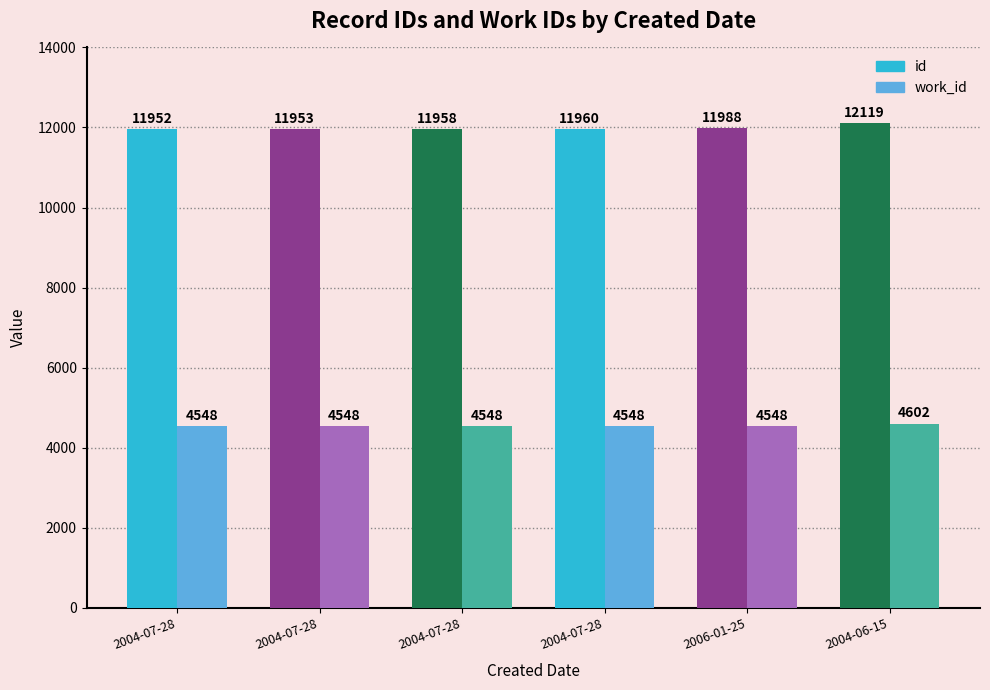

Reading left to right, transcribe all the data shown in this chart.

id: 11952	11953	11958	11960	11988	12119
work_id: 4548	4548	4548	4548	4548	4602